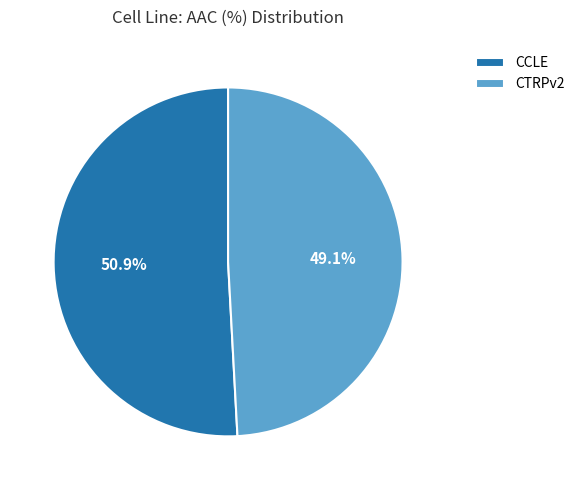

How many segments does this pie chart have?

2